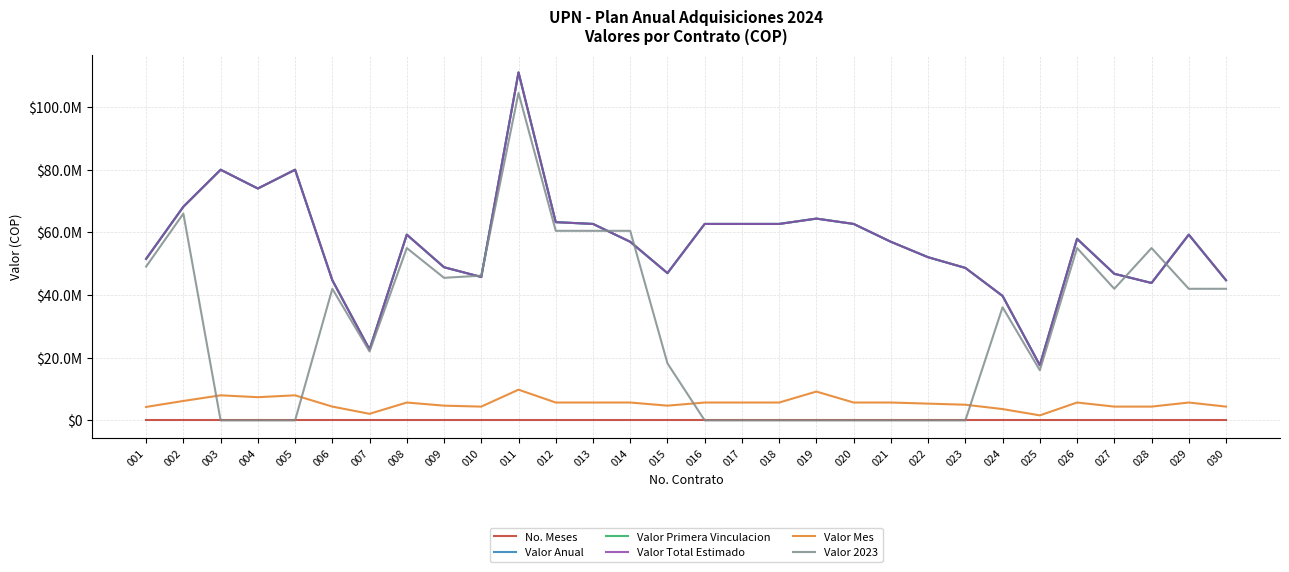

At how many categories does at least one series exceed 5789604?

30